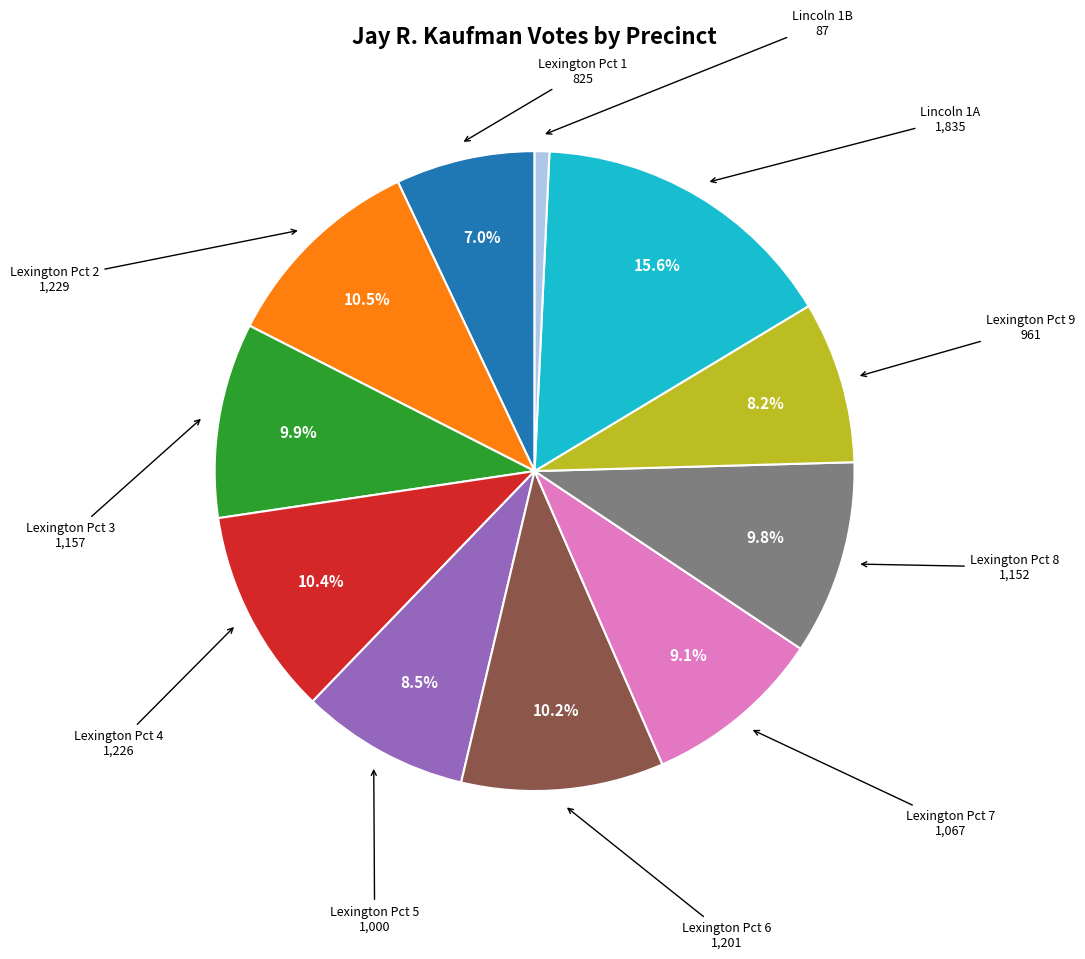

Does any single category account for the majority?

No